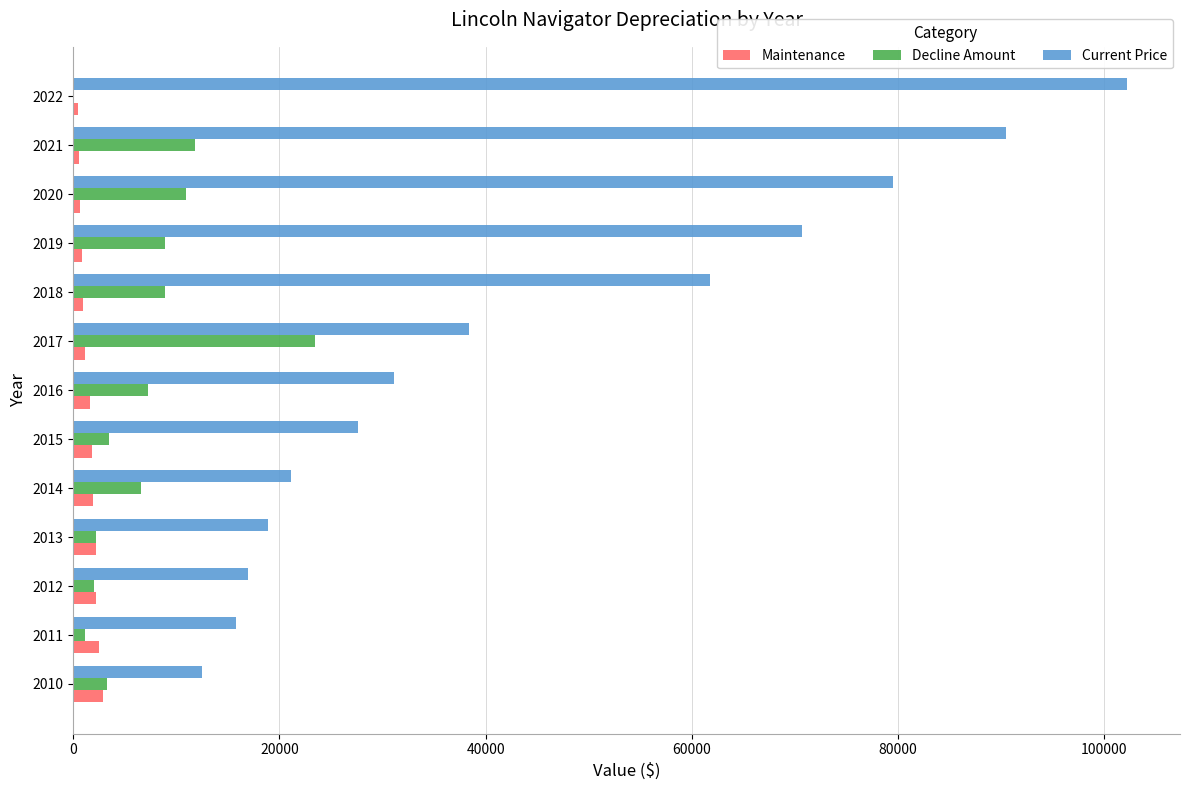

What is the highest value of the Maintenance series?

2858